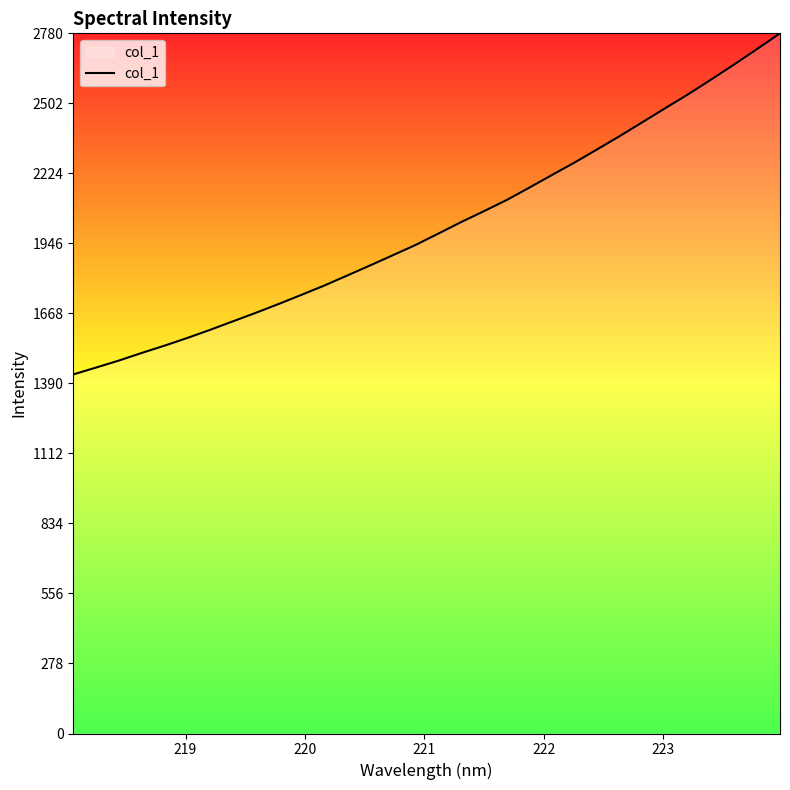

How many values are below 1984?

16